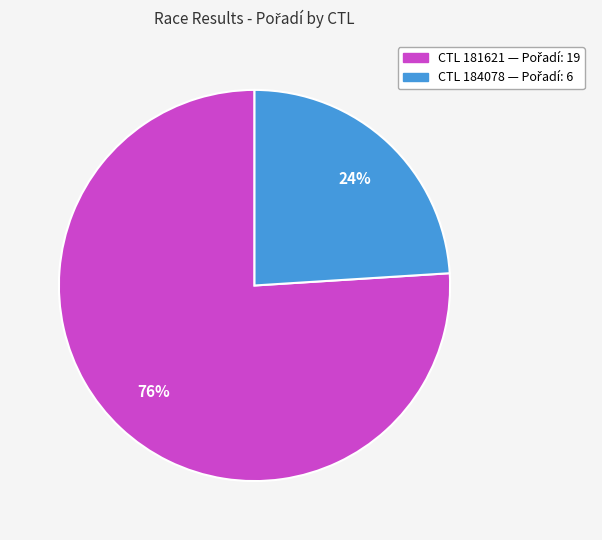

Does any single category account for the majority?

Yes